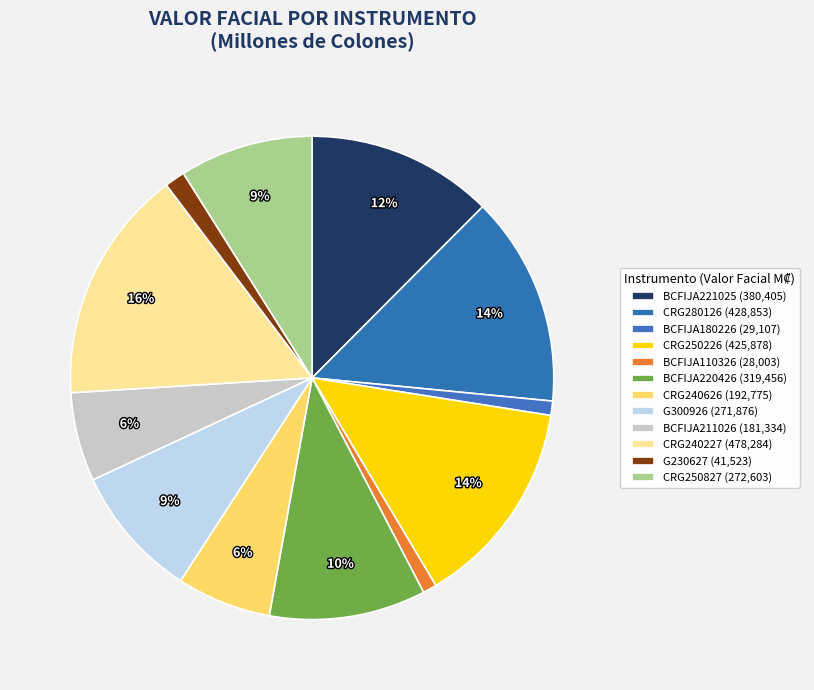

What is the change in value from BCFIJA221025 to CRG280126?

+48447.5